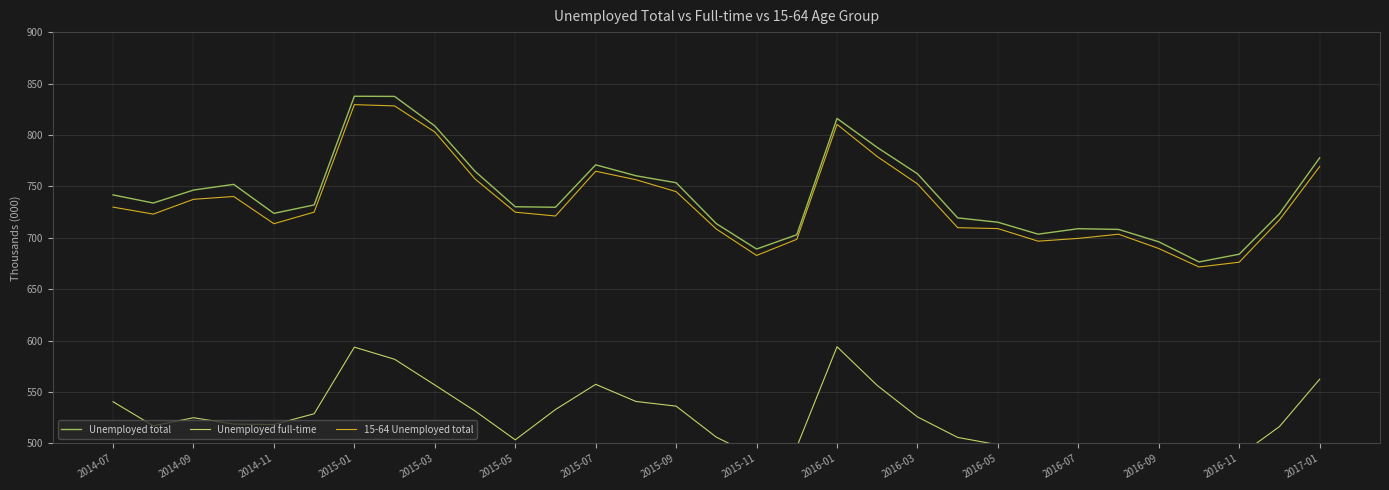

Rank the series by their maximum value, from highest to lowest.

Unemployed total, 15-64 Unemployed total, Unemployed full-time